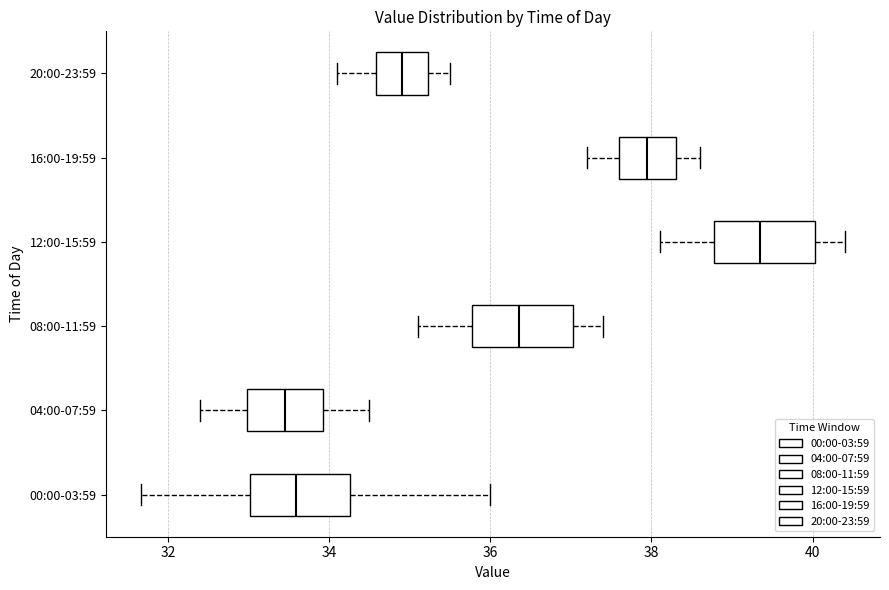

Where does the right whisker of the box for 16:00-19:59 end on the x-axis? The values are not printed on the chart, so give them approximately, as read against the axis.

38.6